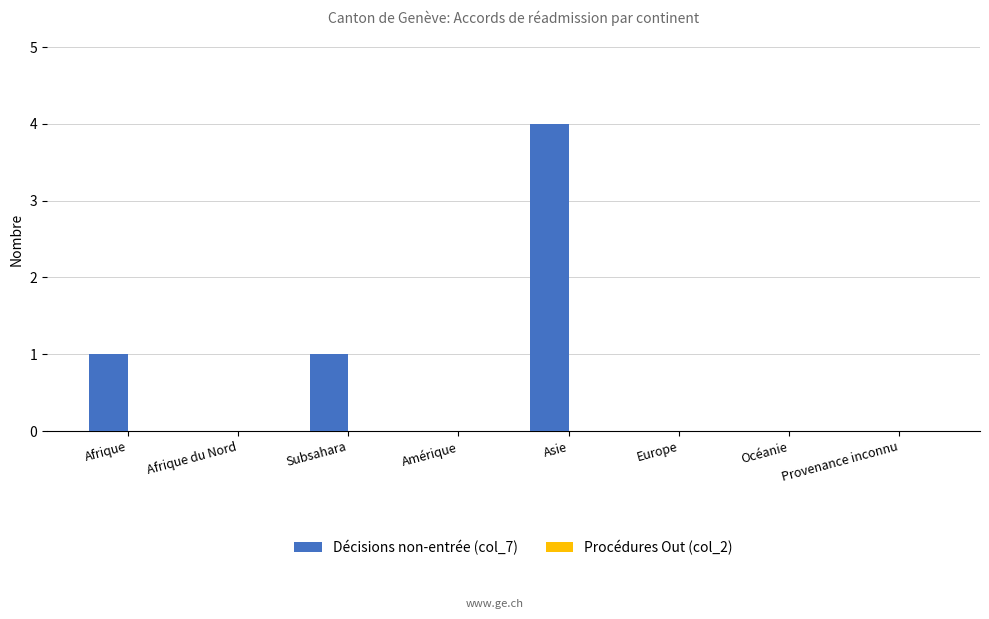

True or false: the data shows 2 at Amérique.

False